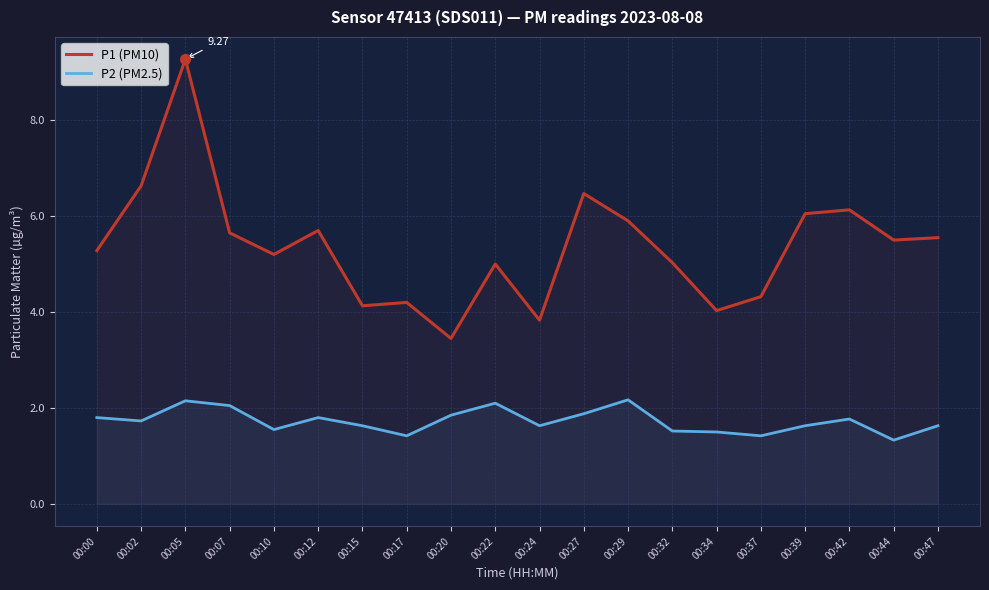

Which label corresponds to the largest value in the chart?

00:05